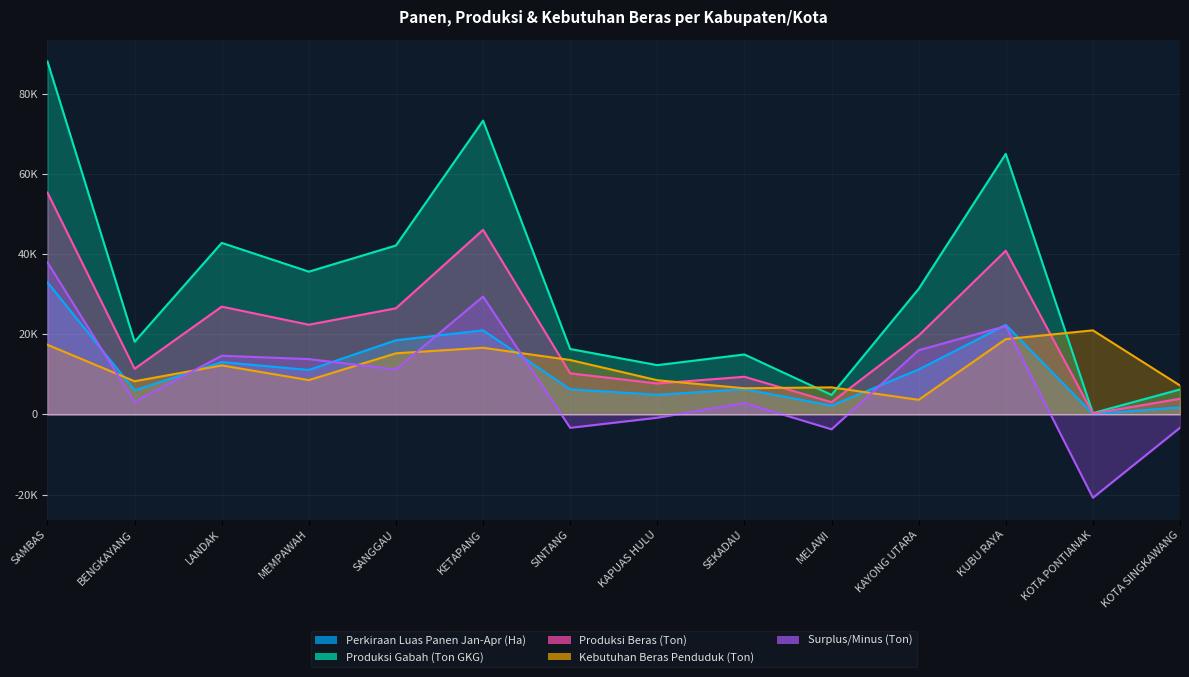

What is the difference between the maximum and minimum values in the Surplus/Minus (Ton) series?

58830.4